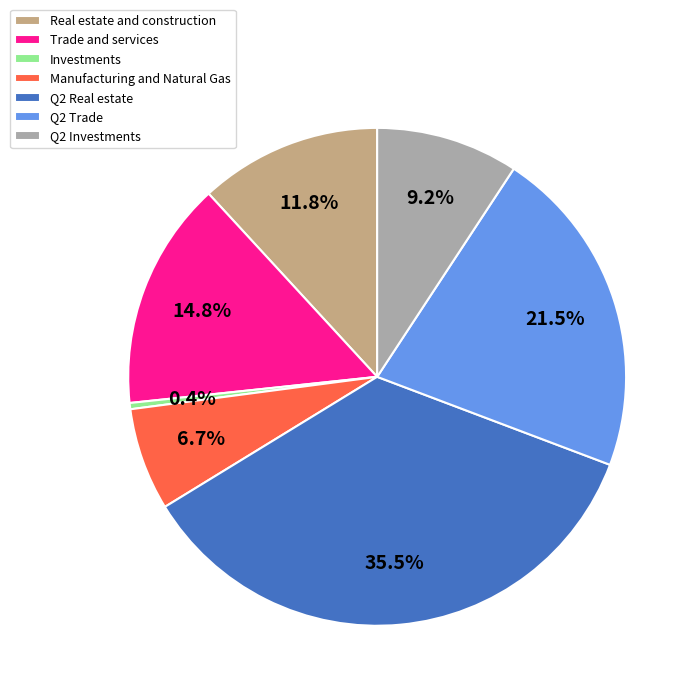

To the nearest percent, what is the average slice percentage?

14%